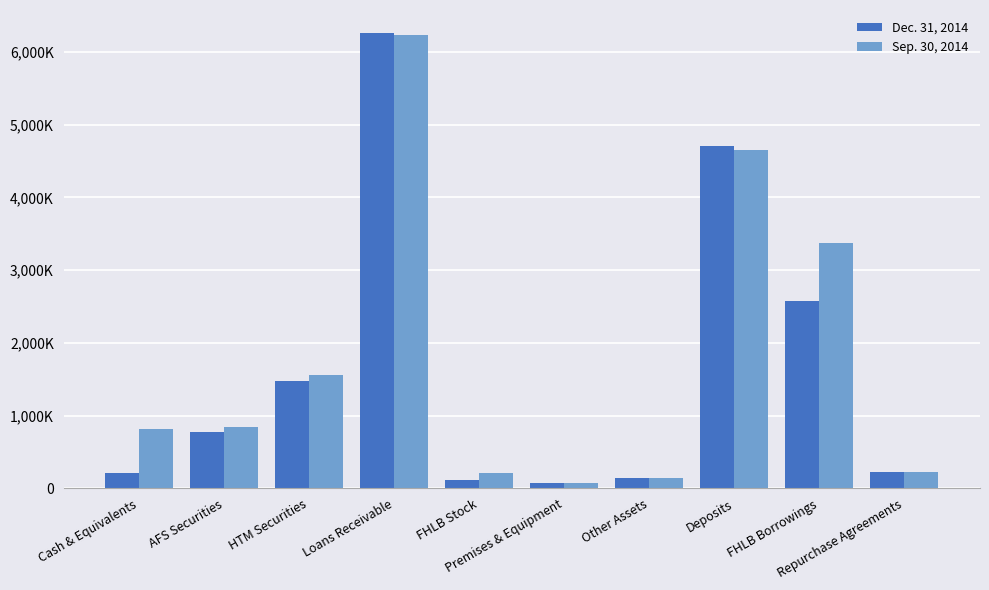

What is the label of the 9th bar from the left?

FHLB Borrowings